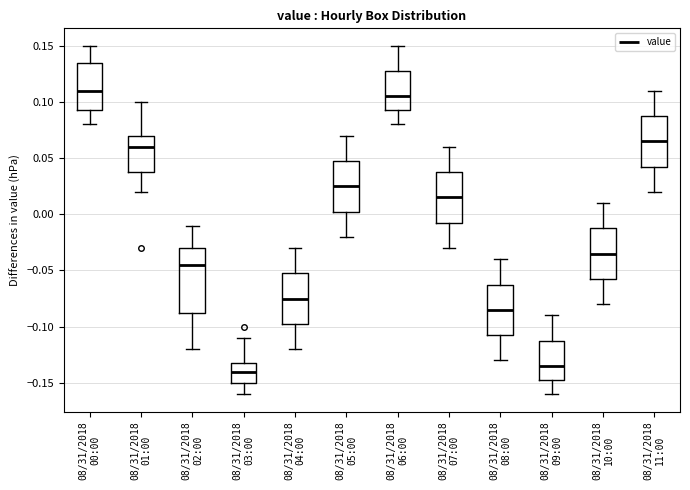

Reading left to right, transcribe this box plot: for each box, give where its median line is, the range the box spans, and where its two whiskers end, as read against the y-axis. The values are not printed on the chart, so give them approximately, as read against the axis.

08/31/2018 00:00: median 0.110, box 0.095 to 0.135, whiskers 0.080 to 0.150
08/31/2018 01:00: median 0.060, box 0.040 to 0.070, whiskers 0.020 to 0.100
08/31/2018 02:00: median -0.045, box -0.085 to -0.030, whiskers -0.120 to -0.010
08/31/2018 03:00: median -0.140, box -0.150 to -0.130, whiskers -0.160 to -0.110
08/31/2018 04:00: median -0.075, box -0.095 to -0.050, whiskers -0.120 to -0.030
08/31/2018 05:00: median 0.025, box 0.005 to 0.050, whiskers -0.020 to 0.070
08/31/2018 06:00: median 0.105, box 0.095 to 0.130, whiskers 0.080 to 0.150
08/31/2018 07:00: median 0.015, box -0.005 to 0.040, whiskers -0.030 to 0.060
08/31/2018 08:00: median -0.085, box -0.105 to -0.060, whiskers -0.130 to -0.040
08/31/2018 09:00: median -0.135, box -0.145 to -0.110, whiskers -0.160 to -0.090
08/31/2018 10:00: median -0.035, box -0.055 to -0.010, whiskers -0.080 to 0.010
08/31/2018 11:00: median 0.065, box 0.045 to 0.090, whiskers 0.020 to 0.110